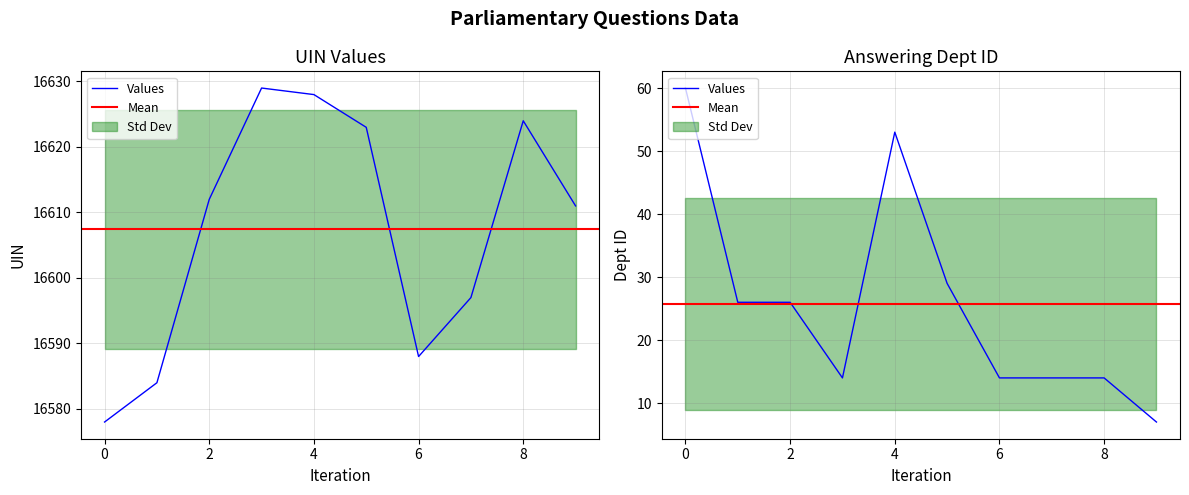

True or false: answering dept id has a value of 19 at 2015-11-20.

False